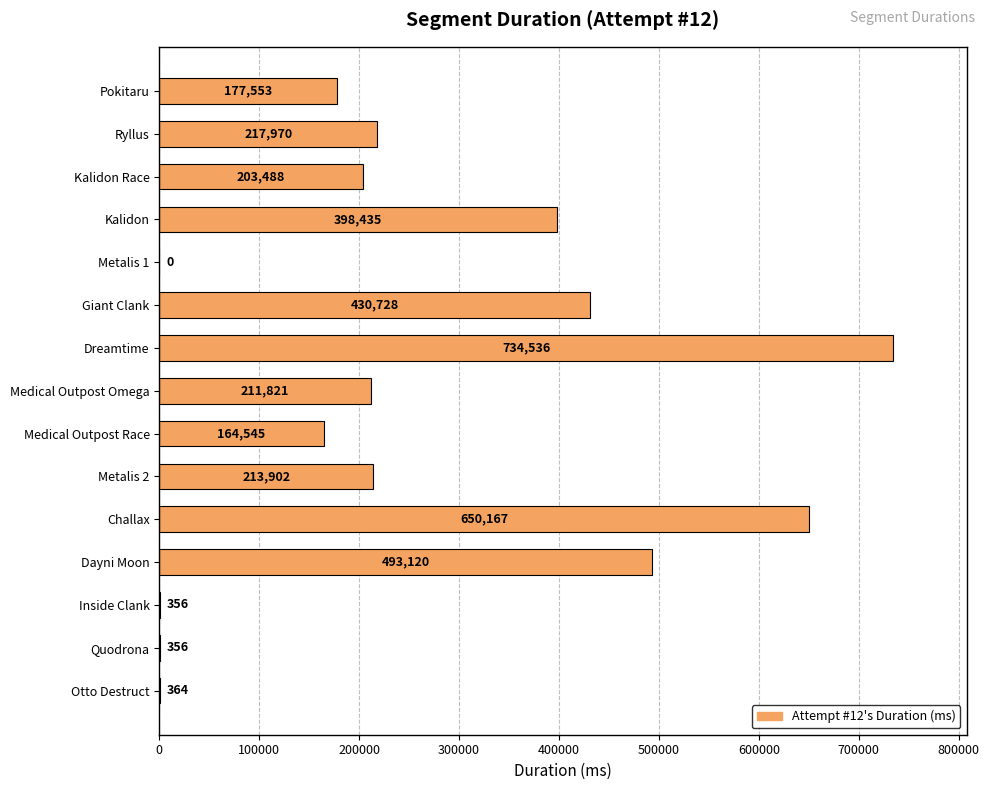

Is it true that the value at Otto Destruct is 364?

True